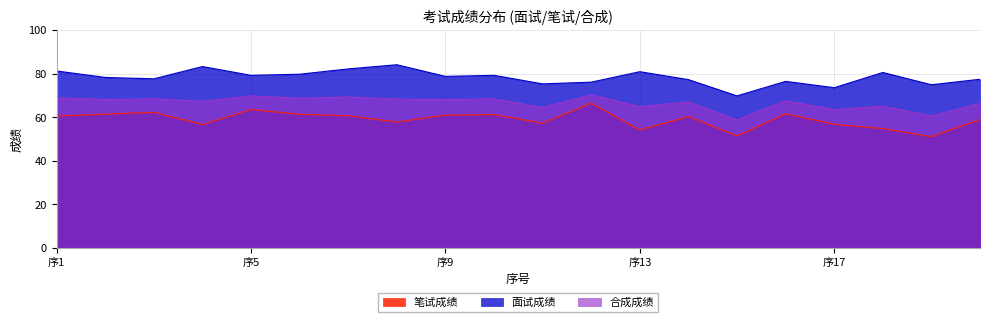

What is the value of the 笔试成绩 point at the 4th from the left?

56.7